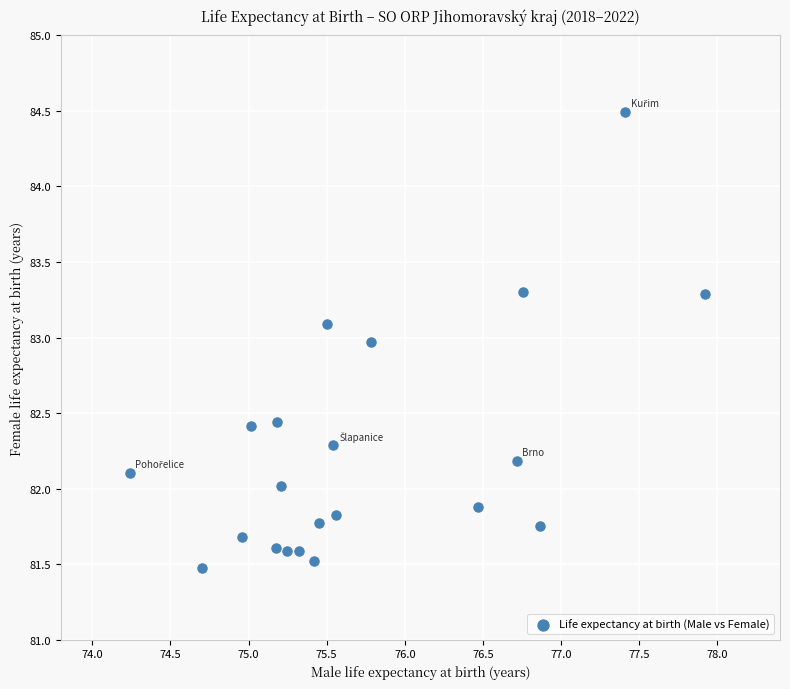

What is the range of X values (max minus min)?

3.7